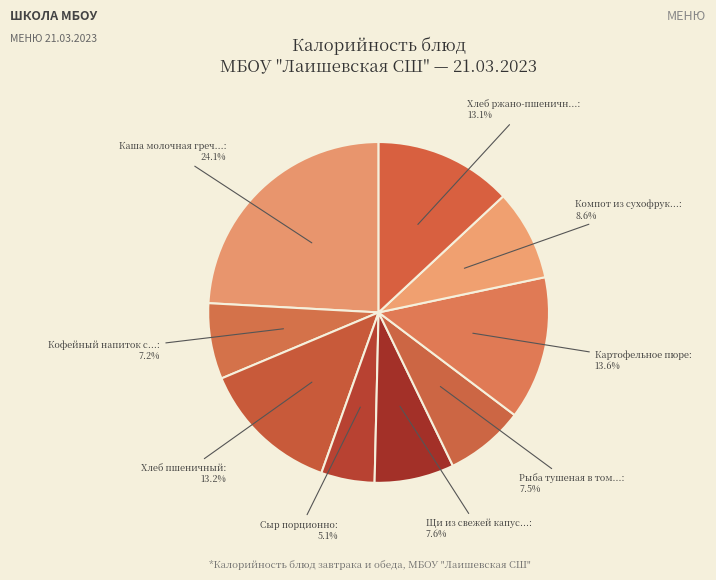

Rank the categories by value from lowest to highest.

Сыр порционно, Кофейный напиток с молоком, Рыба тушеная в томате, Щи из свежей капусты со сметаной, Компот из сухофруктов, Хлеб ржано-пшеничный, Хлеб пшеничный, Картофельное пюре, Каша молочная гречневая